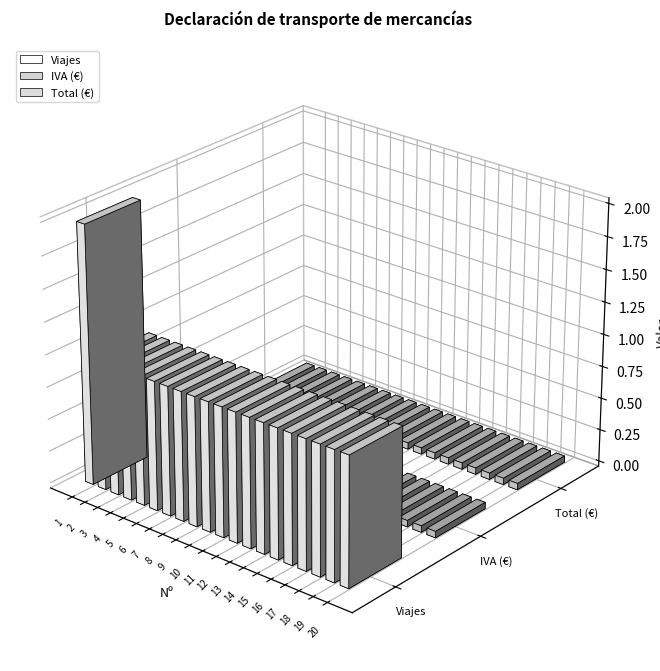

List the series in order of their peak value, highest first.

Viajes, IVA (€), Total (€)